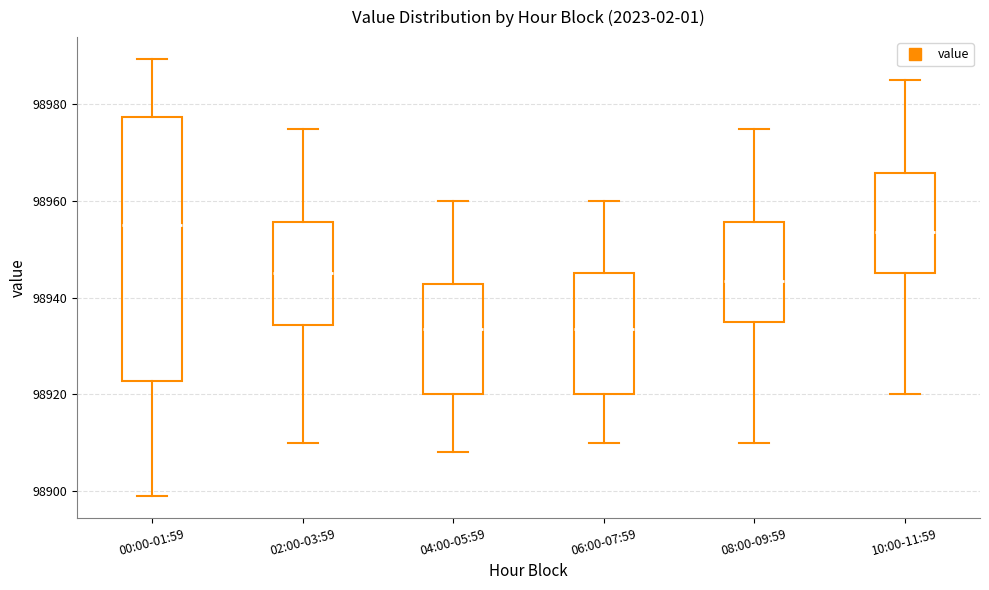

Reading left to right, transcribe this box plot: for each box, give where its median line is, the range the box spans, and where its two whiskers end, as read against the y-axis. The values are not printed on the chart, so give them approximately, as read against the axis.

00:00-01:59: median 98956, box 98922 to 98978, whiskers 98898 to 98990
02:00-03:59: median 98946, box 98934 to 98956, whiskers 98910 to 98976
04:00-05:59: median 98934, box 98920 to 98942, whiskers 98908 to 98960
06:00-07:59: median 98934, box 98920 to 98946, whiskers 98910 to 98960
08:00-09:59: median 98944, box 98936 to 98956, whiskers 98910 to 98976
10:00-11:59: median 98954, box 98946 to 98966, whiskers 98920 to 98986